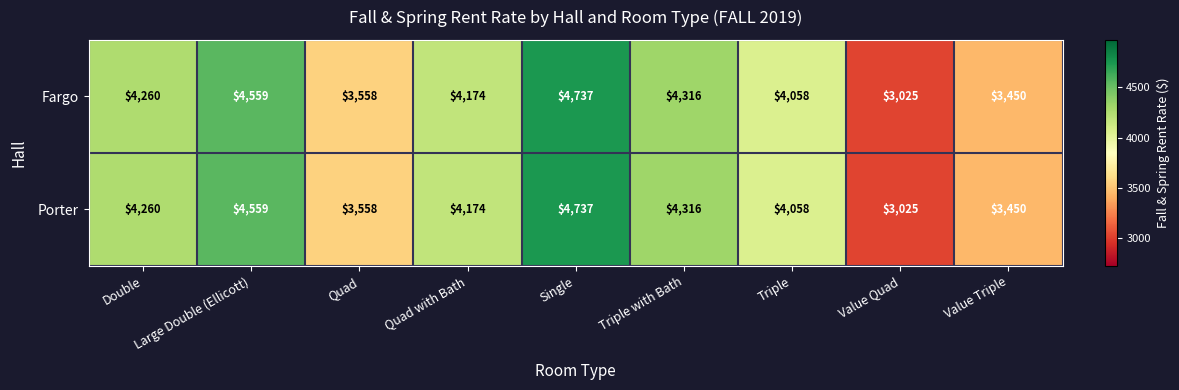

At which label does Fargo first exceed 4174?

Double